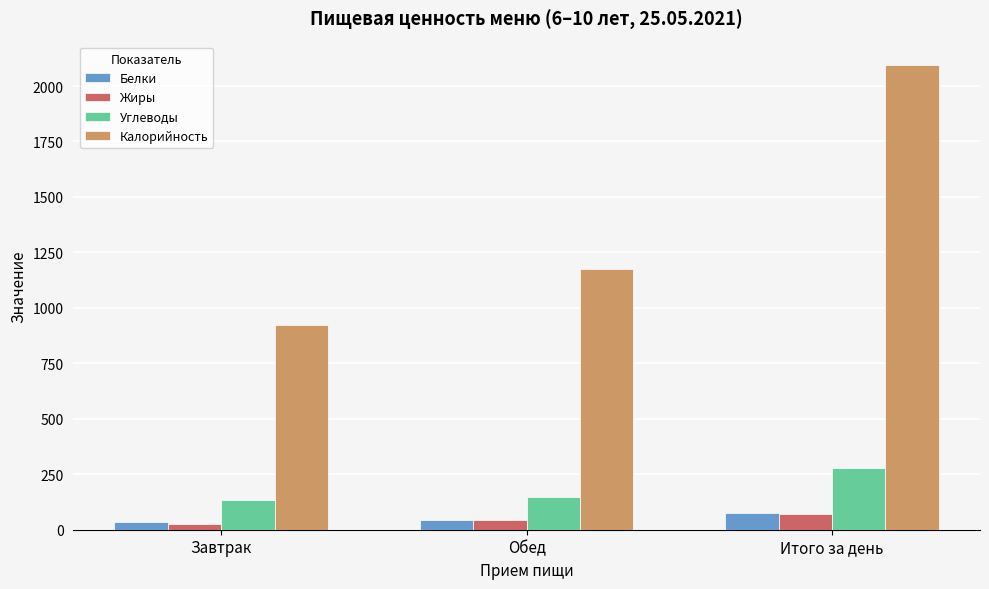

What is the difference between the maximum and minimum values in the Белки series?

43.4